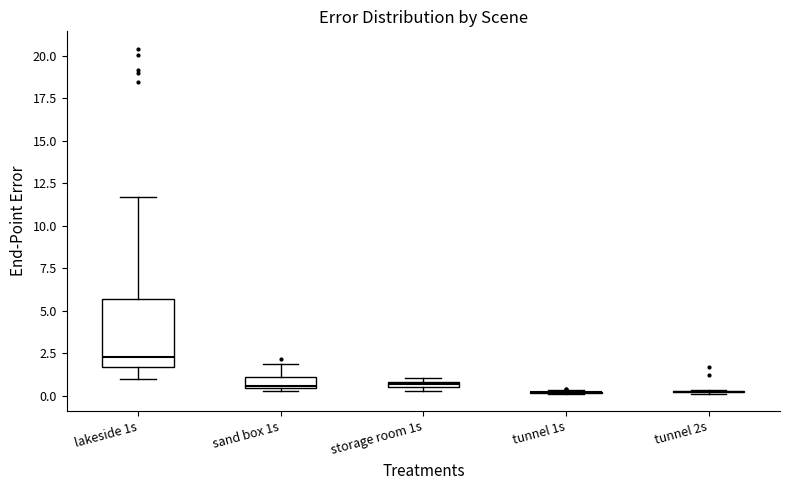

Which box is the tallest, from its lower edge to its upper edge?

lakeside 1s